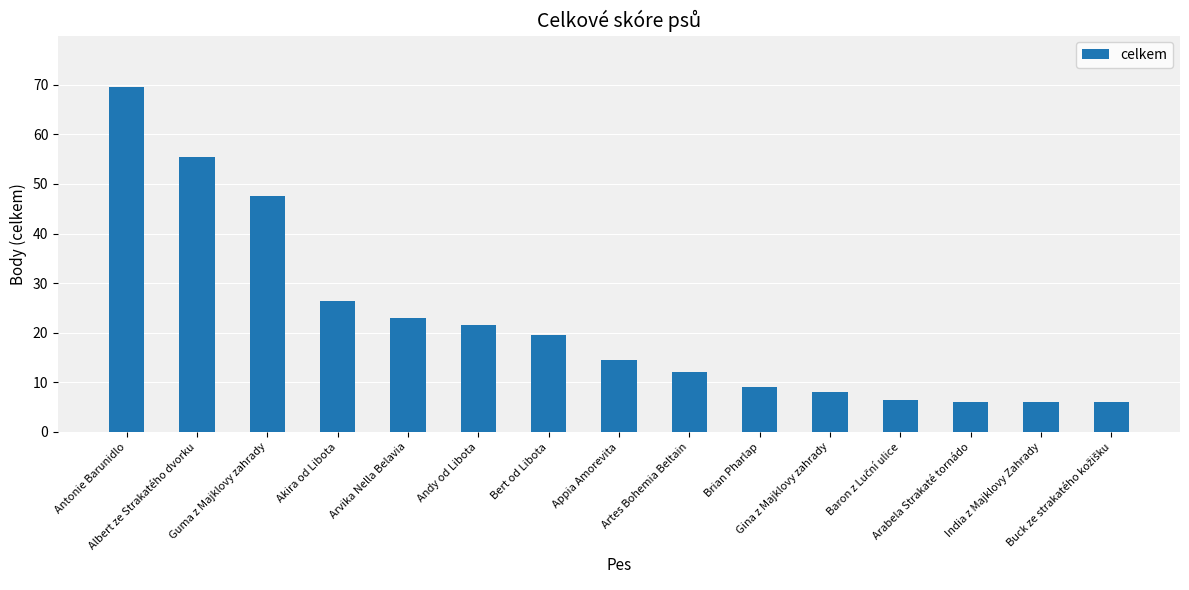

What is the value of the 4th bar from the left?

26.5